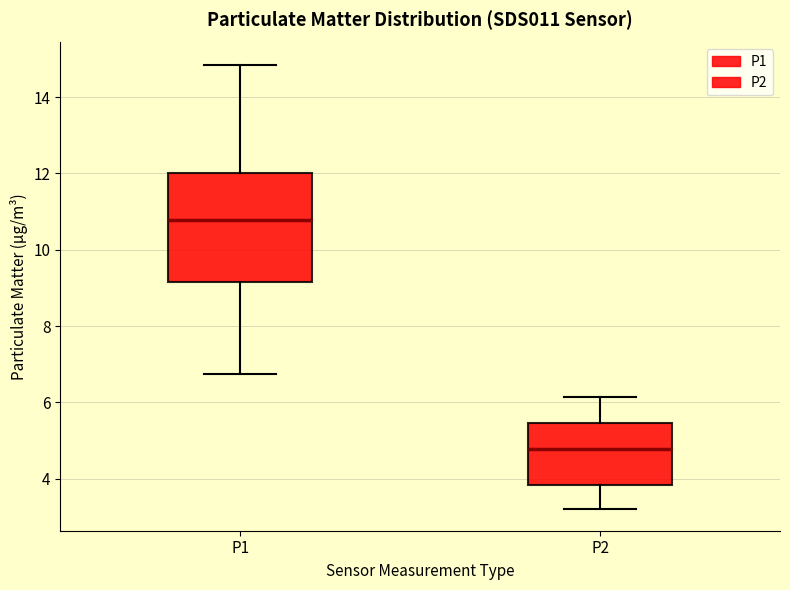

Where does the lower whisker of the box for P1 end on the y-axis? The values are not printed on the chart, so give them approximately, as read against the axis.

6.8